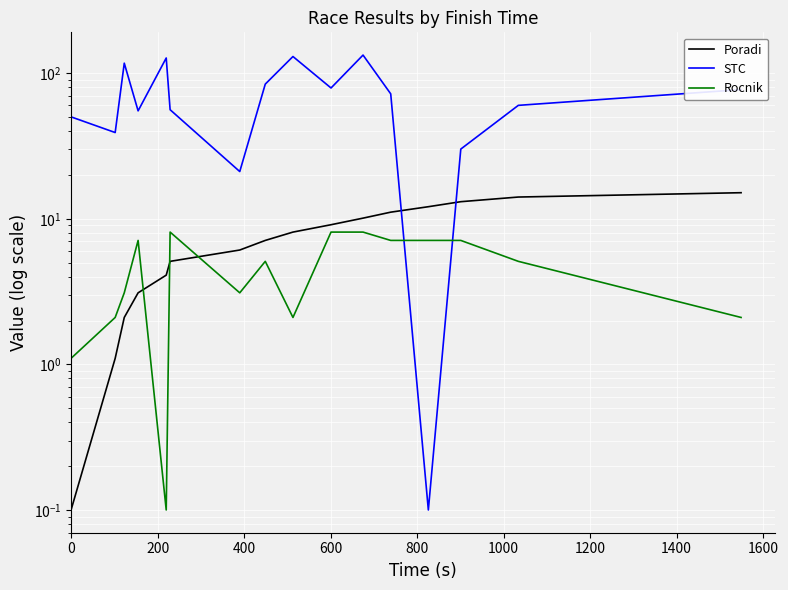

Which series ends up on top after the final intersection of Rocnik and STC?

STC